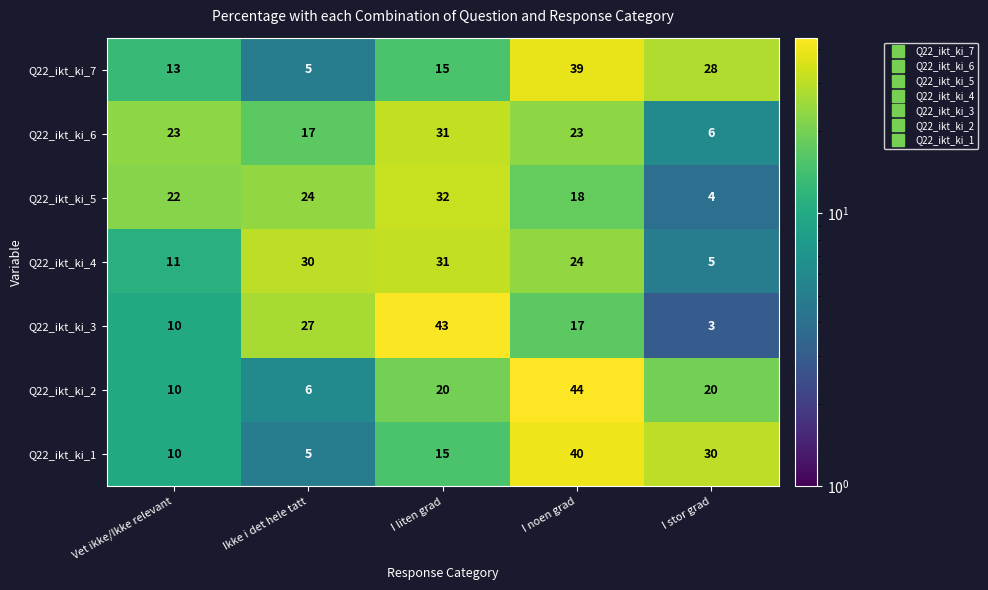

What is the average value of the Q22_ikt_ki_1 series?

20